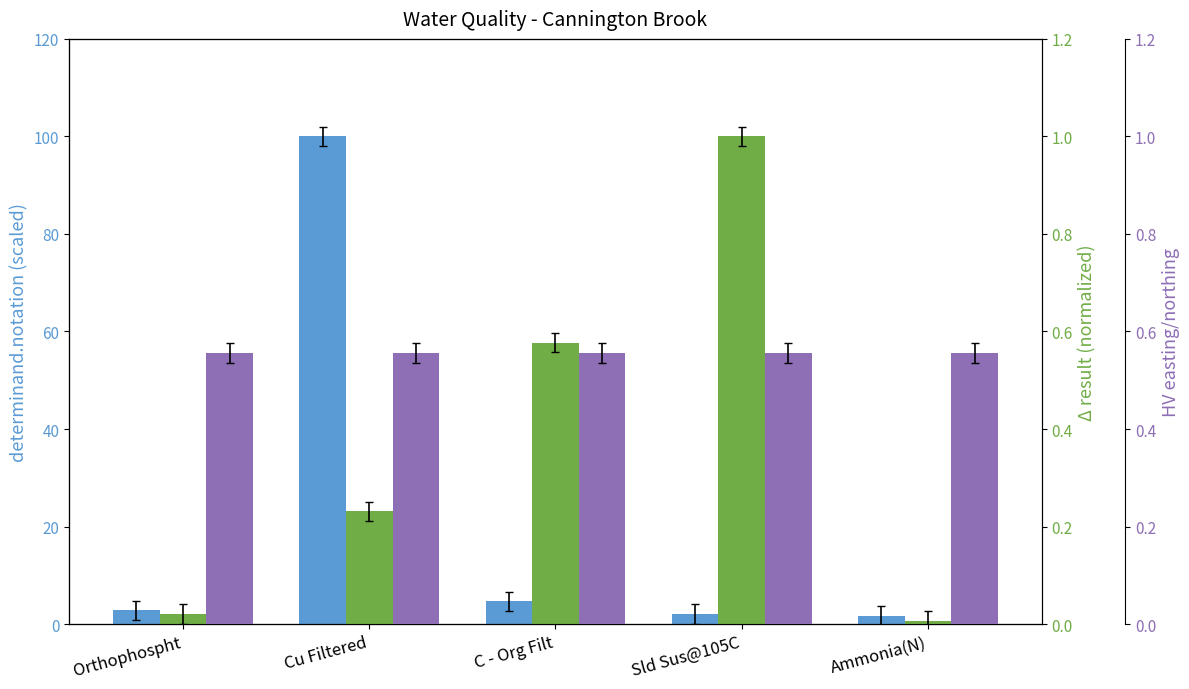

What is the label of the 1st bar from the left?

Orthophospht